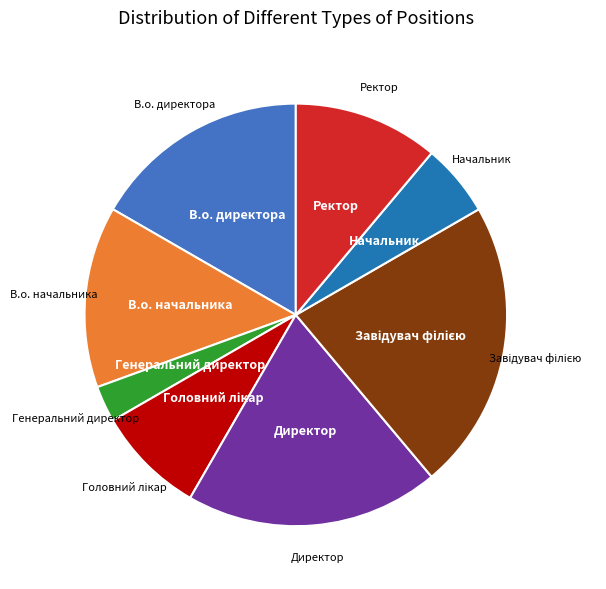

Is there a majority slice in this chart?

No